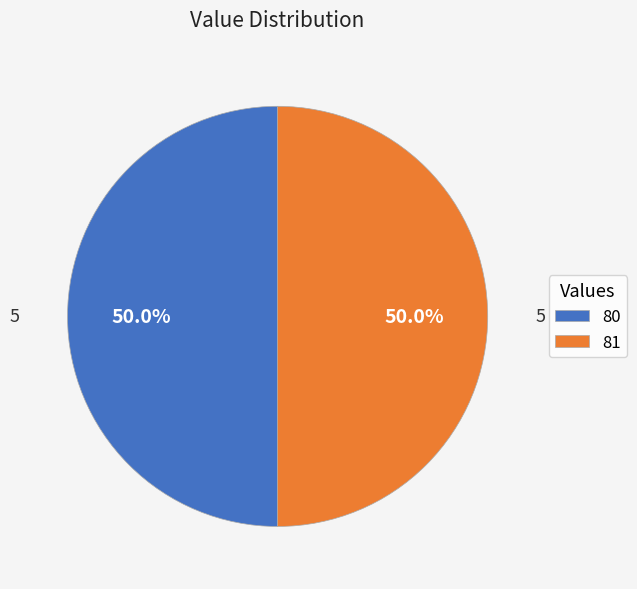

Is it true that 80 is 50% of the pie?

True